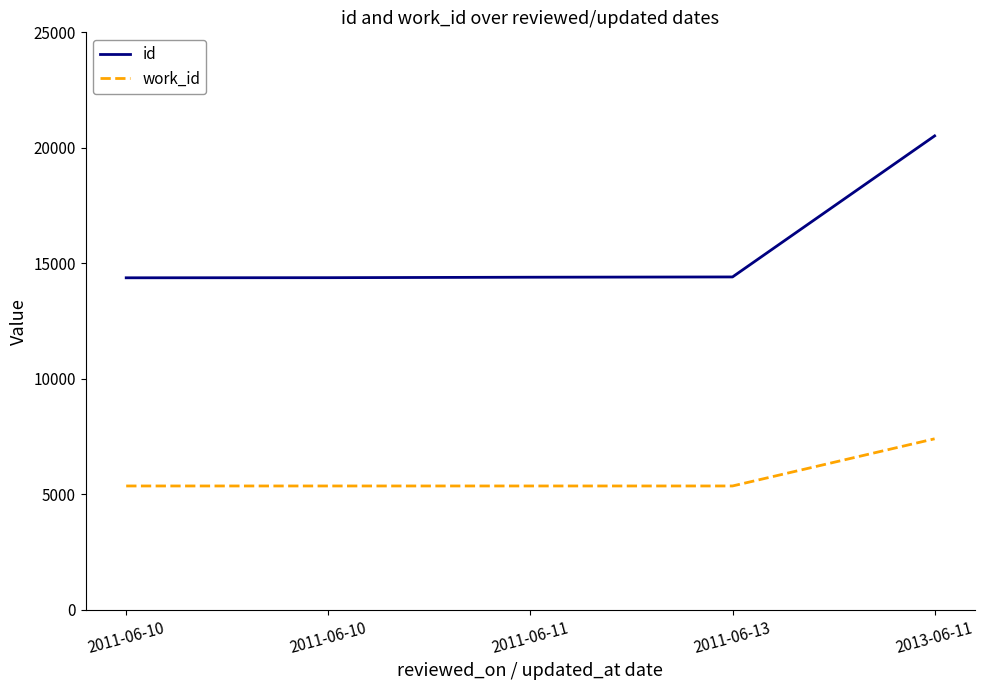

At how many categories does at least one series exceed 15067?

1